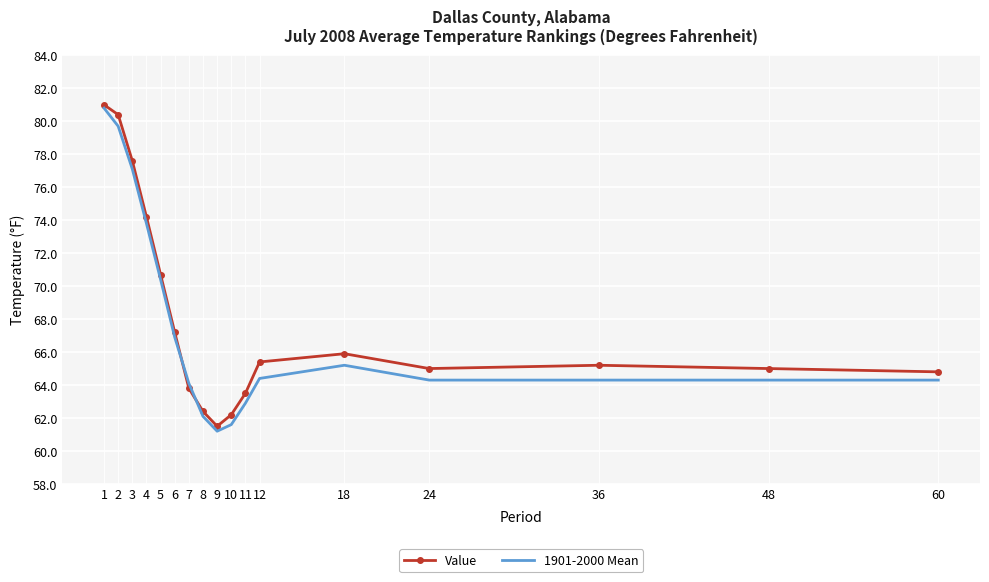

Between 9 and 12, which series saw the biggest shift?

Value